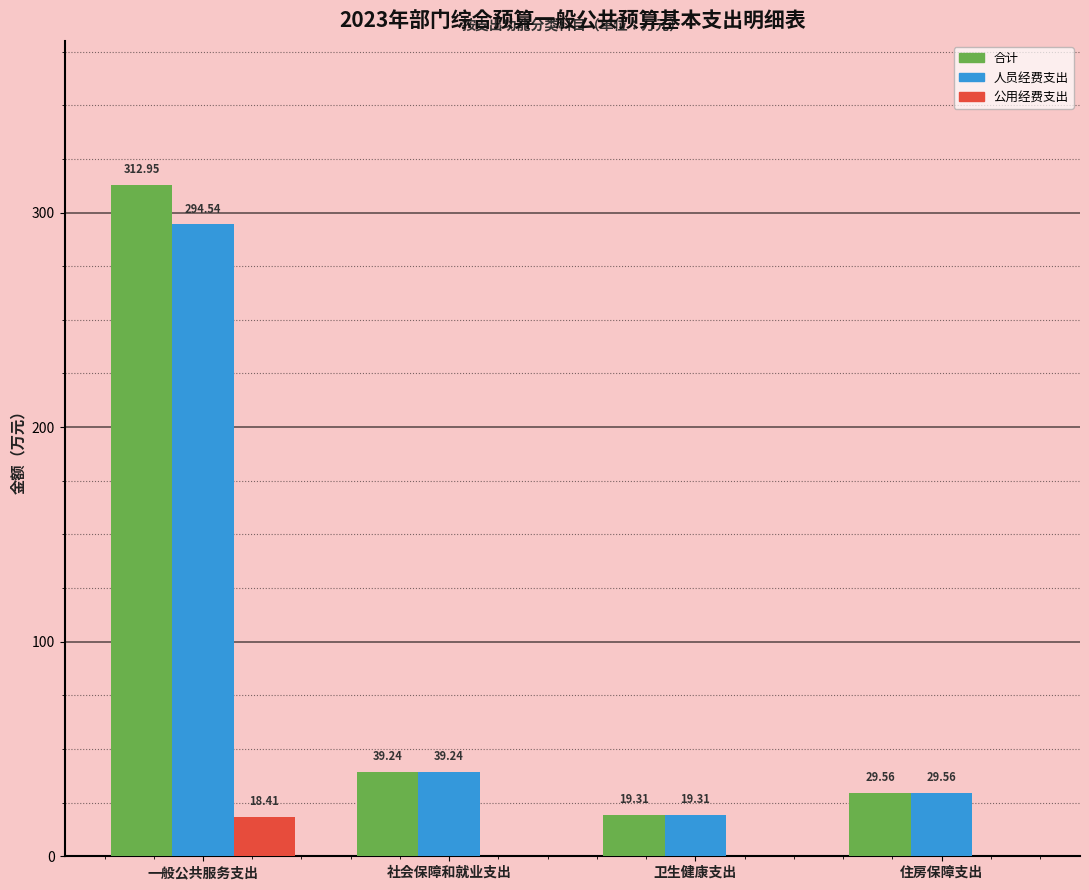

Which category has the highest value in the 合计 series?

一般公共服务支出